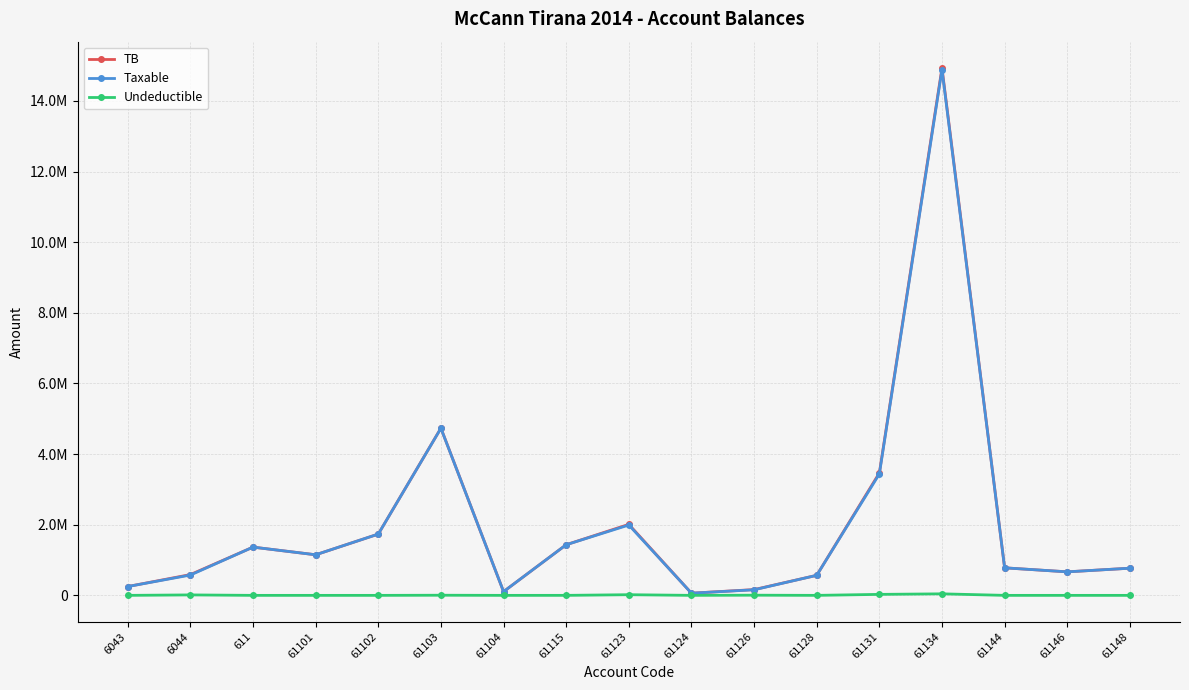

True or false: Taxable has a value of 40963.2 at 61124.

False